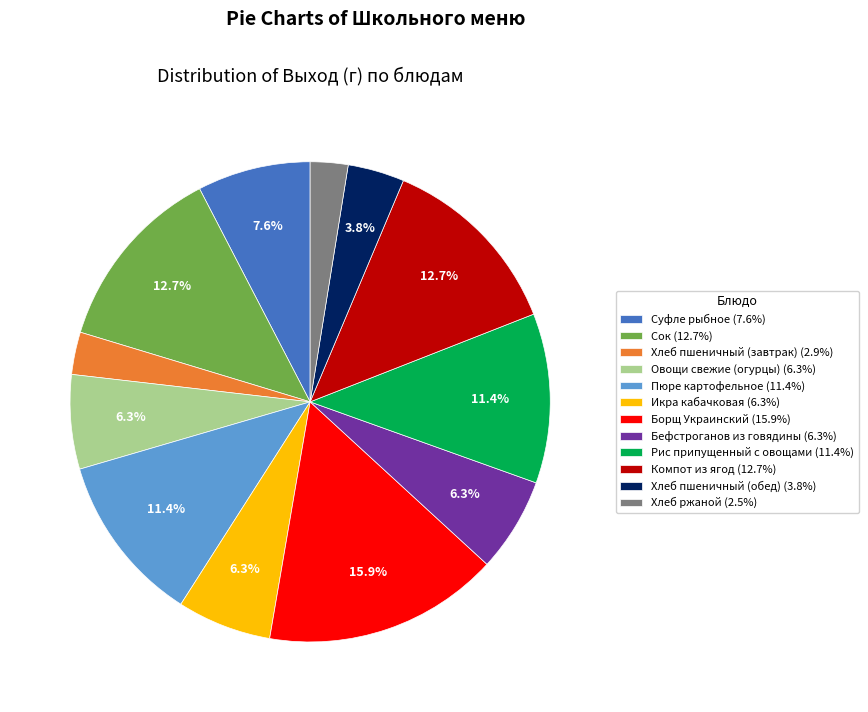

Does Хлеб пшеничный (обед) account for over 50% of the chart?

No